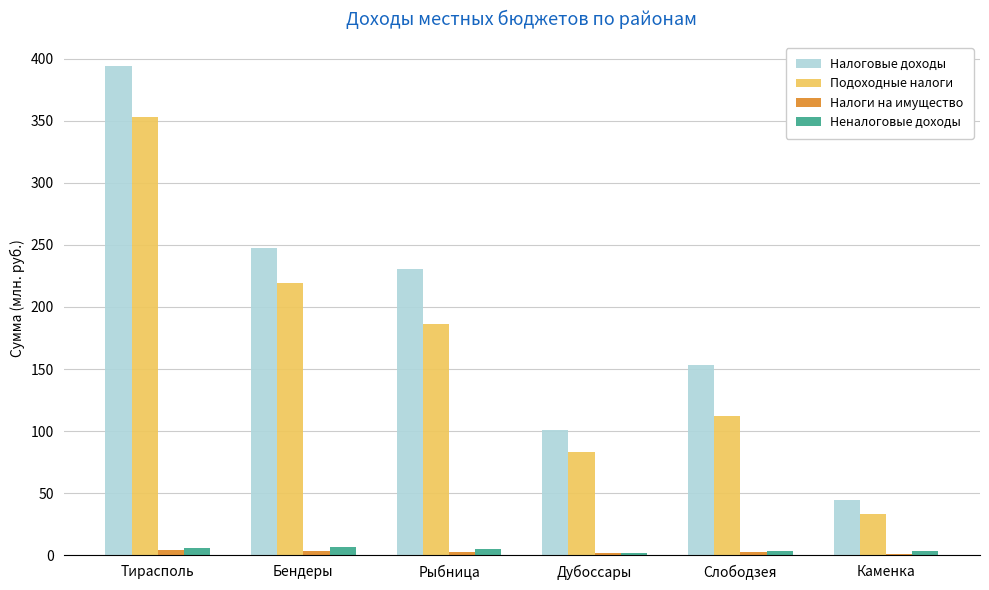

Which series has the largest total across all categories?

Налоговые доходы